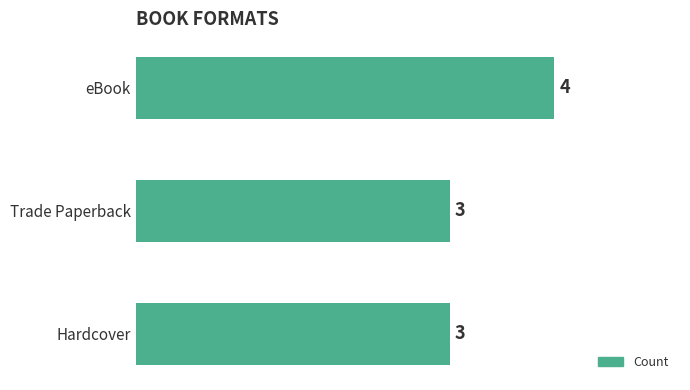

True or false: the data shows 3 at Trade Paperback.

True